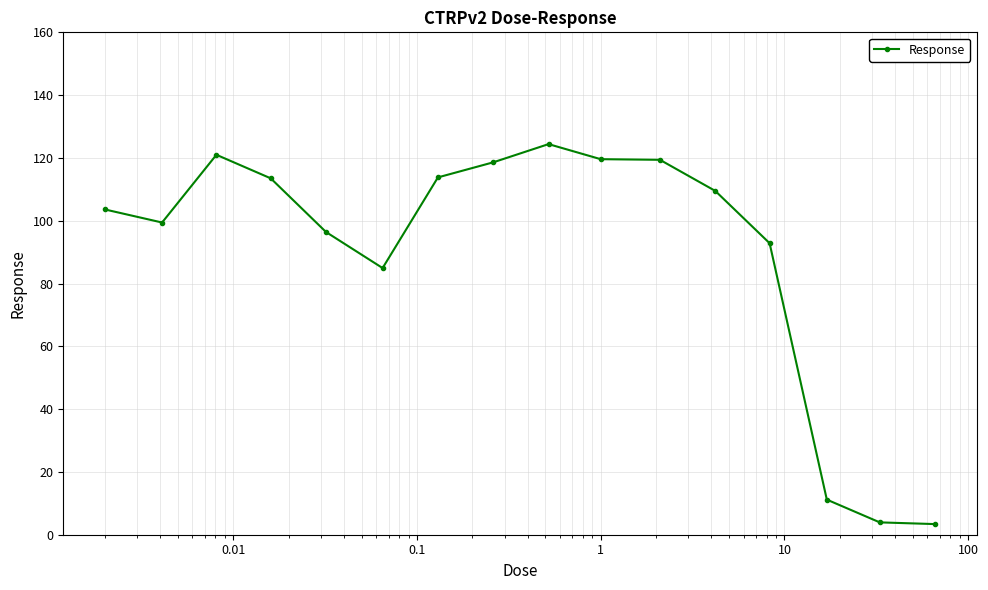

What is the value of the 16th point from the left?

3.4